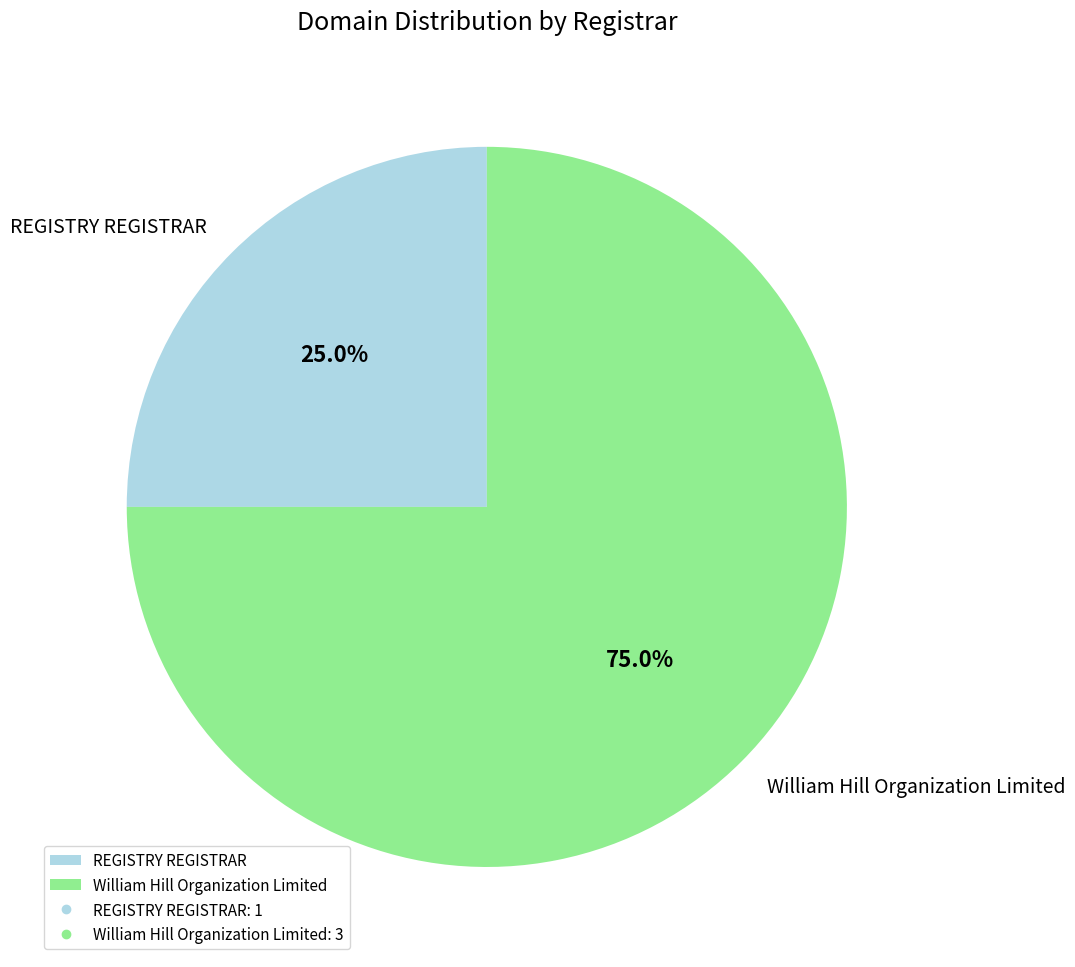

True or false: REGISTRY REGISTRAR accounts for 25% of the total.

True